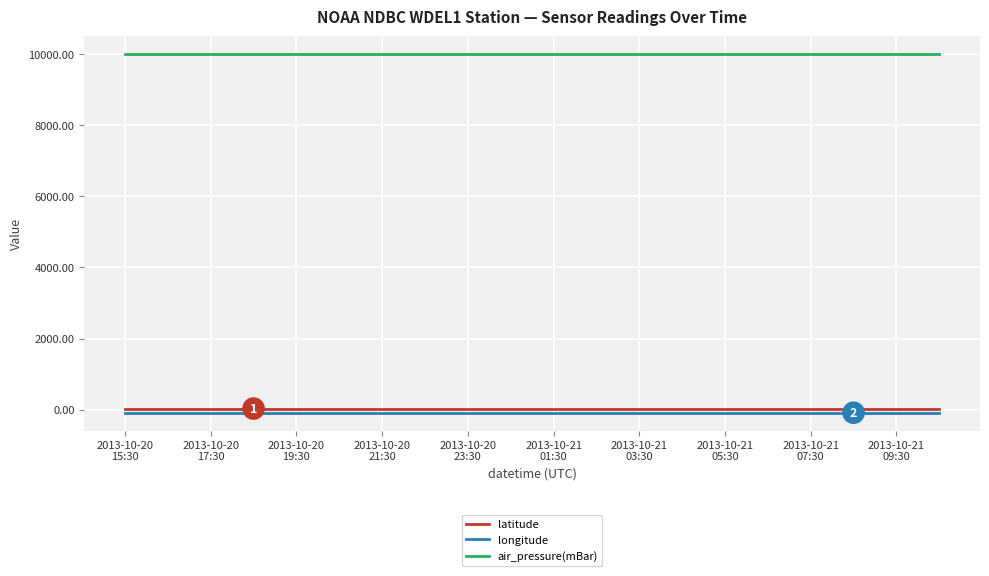

What are all the series names shown in the legend?

latitude, longitude, air_pressure(mBar)